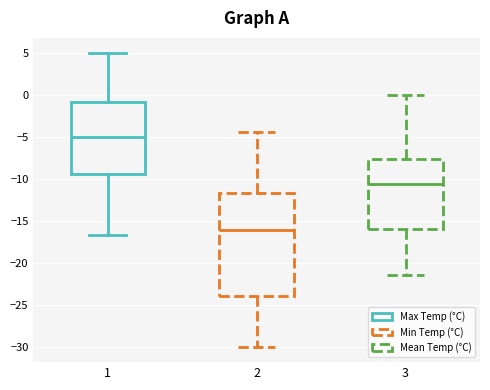

Reading left to right, transcribe this box plot: for each box, give where its median line is, the range the box spans, and where its two whiskers end, as read against the y-axis. The values are not printed on the chart, so give them approximately, as read against the axis.

1: median -5.0, box -9.5 to -1.0, whiskers -16.5 to 5.0
2: median -16.0, box -24.0 to -11.5, whiskers -30.0 to -4.5
3: median -10.5, box -16.0 to -7.5, whiskers -21.5 to 0.0